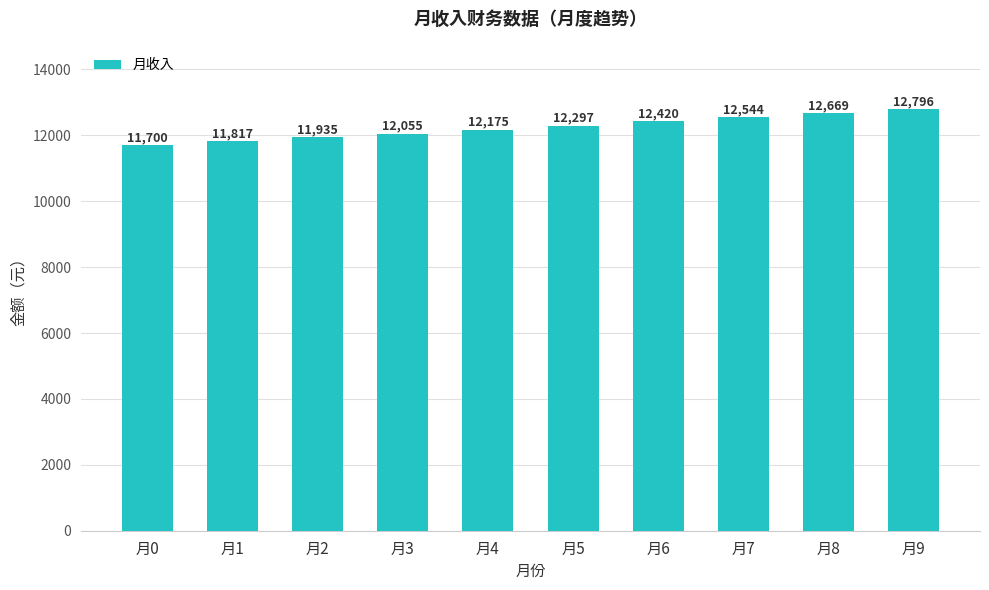

What value does the data have at 月0?

11700.0